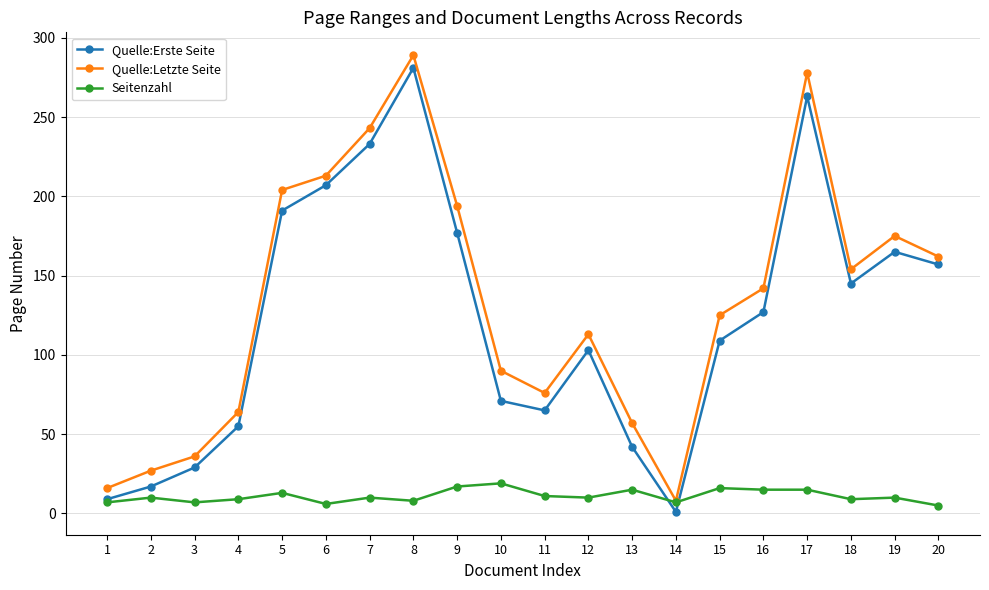

What is the difference between the Quelle:Erste Seite values at 8 and 2?

264